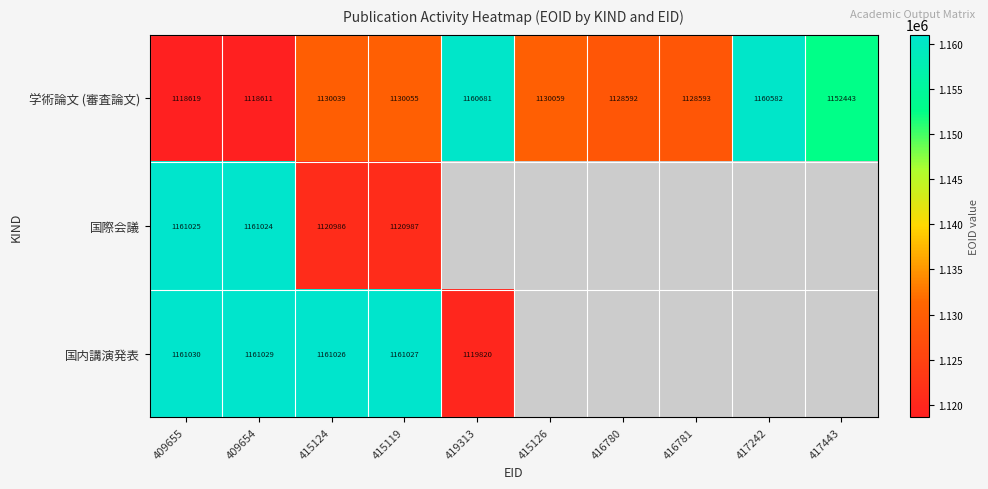

Count the number of categories in the chart.

10